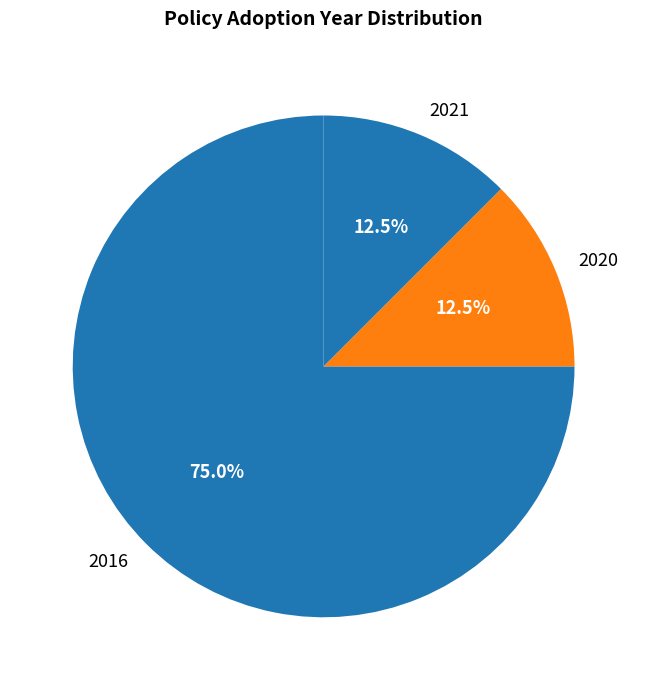

Which category has the biggest portion of the pie?

2016